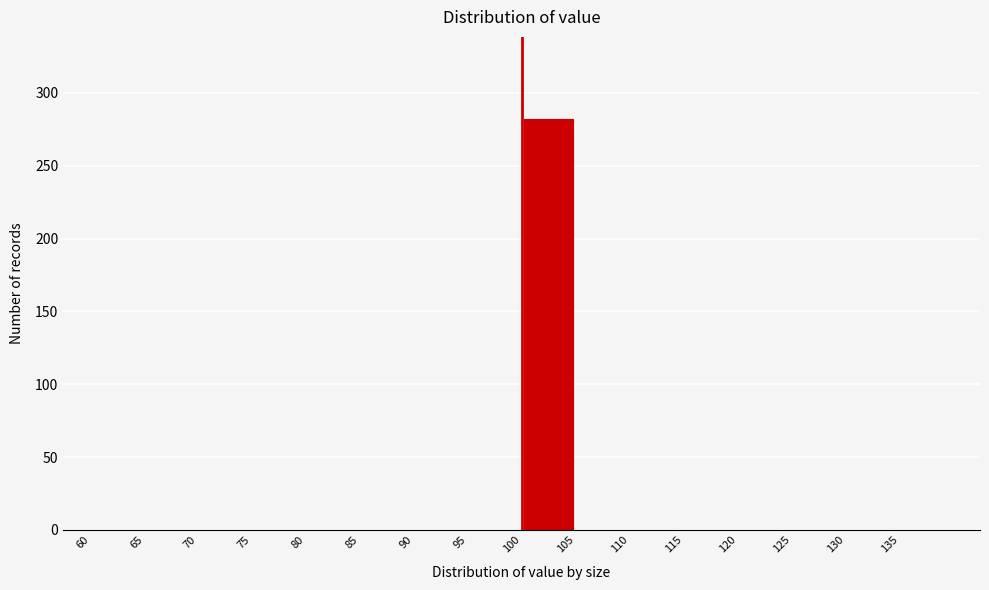

Reading left to right, list every bar in this chart as the range it spans on the x-axis followed by its height. The values are not printed on the chart, so give them approximately, as read against the axis.

60 to 65: 0
65 to 70: 0
70 to 75: 0
75 to 80: 0
80 to 85: 0
85 to 90: 0
90 to 95: 0
95 to 100: 0
100 to 105: 280
105 to 110: 0
110 to 115: 0
115 to 120: 0
120 to 125: 0
125 to 130: 0
130 to 135: 0
135 to 140: 0